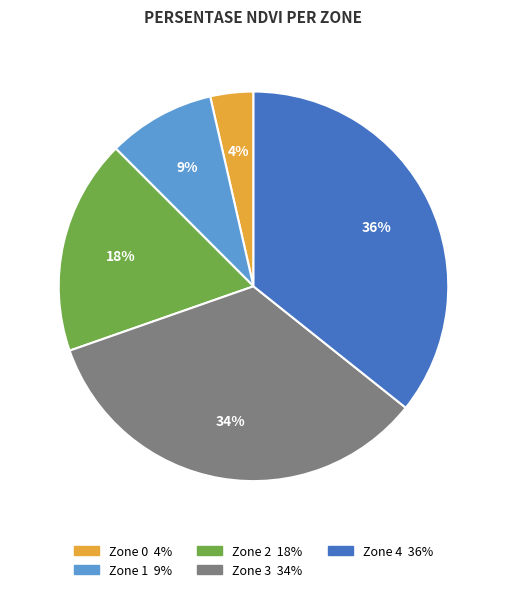

Is there a majority slice in this chart?

No